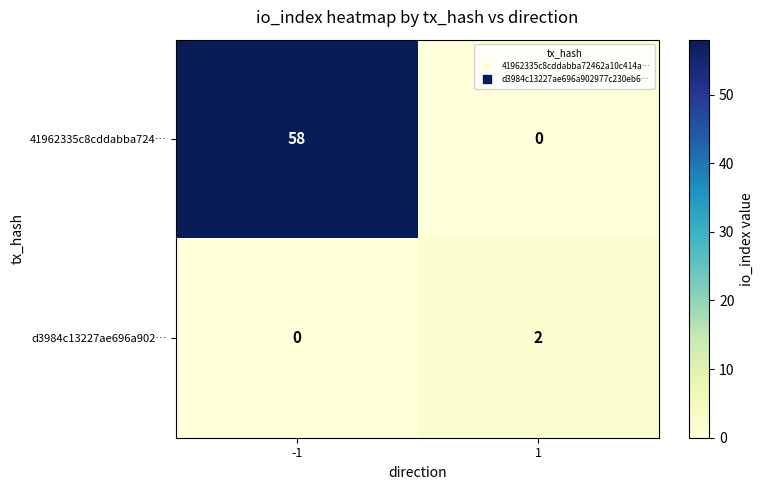

Rank the series by their average value, from lowest to highest.

d3984c13227ae696a902…, 41962335c8cddabba724…